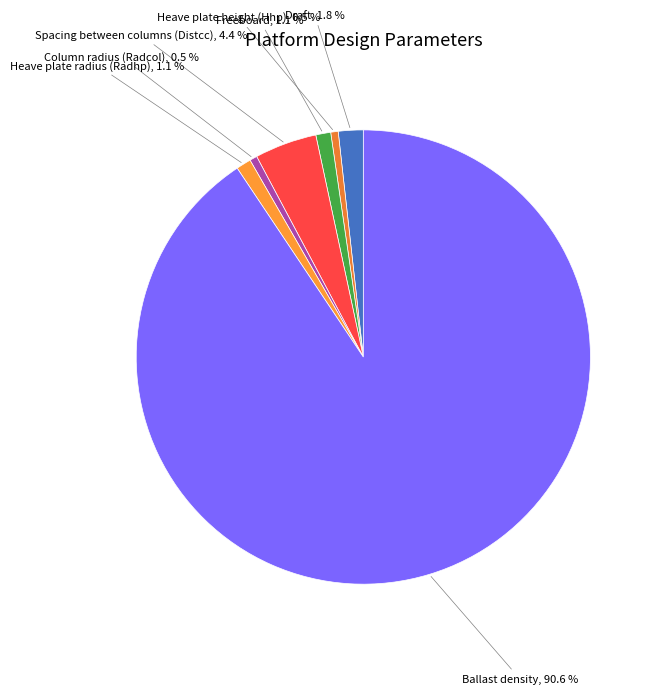

Rank the categories by value from highest to lowest.

Ballast density, Spacing between columns (Distcc), Draft, Freeboard, Heave plate radius (Radhp), Heave plate height (Hhp), Column radius (Radcol)